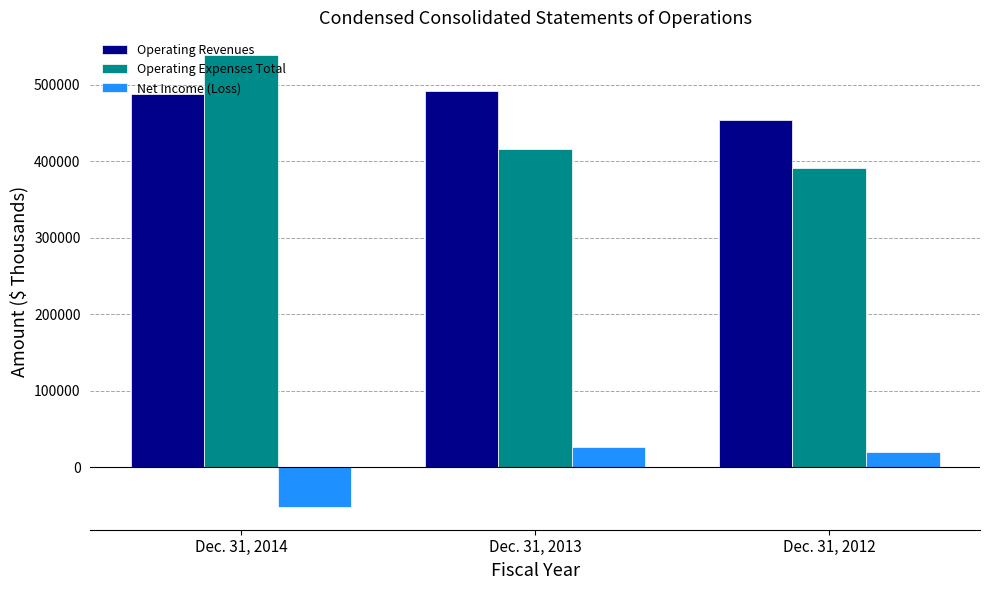

What is the sum of all Operating Expenses Total values?

1345977